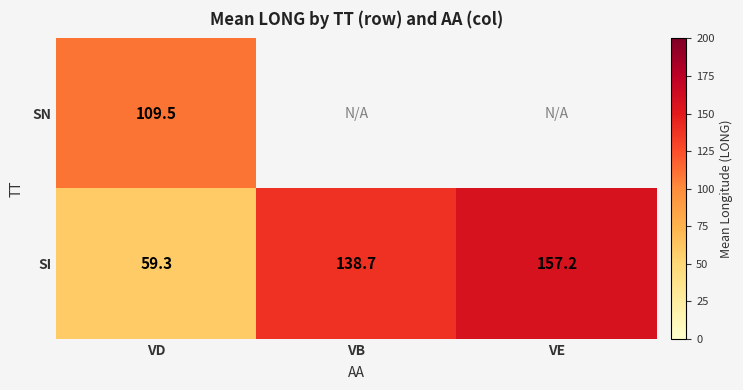

What is the difference between the highest and lowest values at VD?

50.2